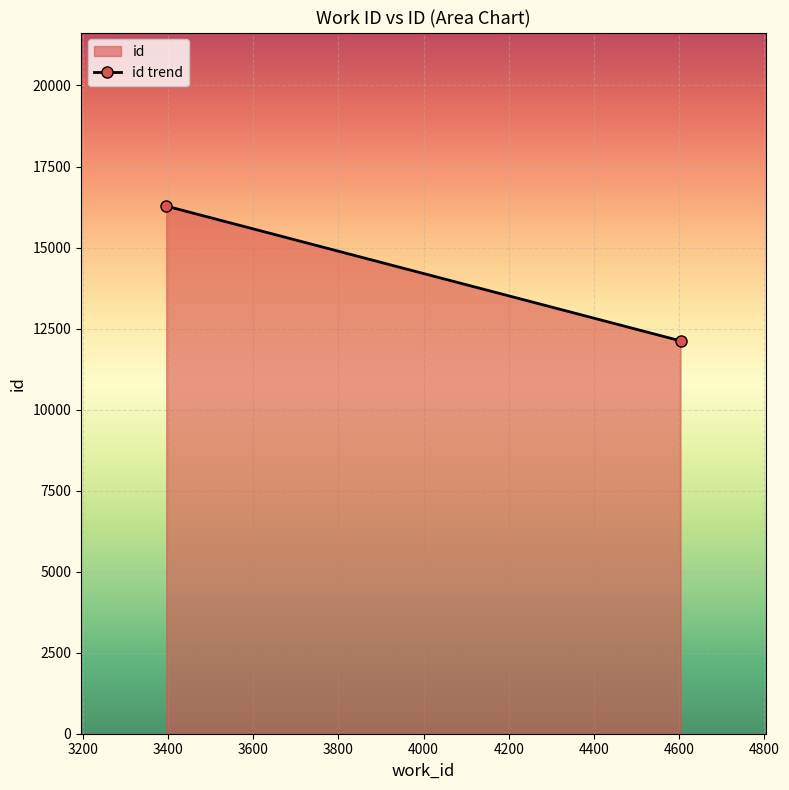

What is the smallest value displayed?

12121